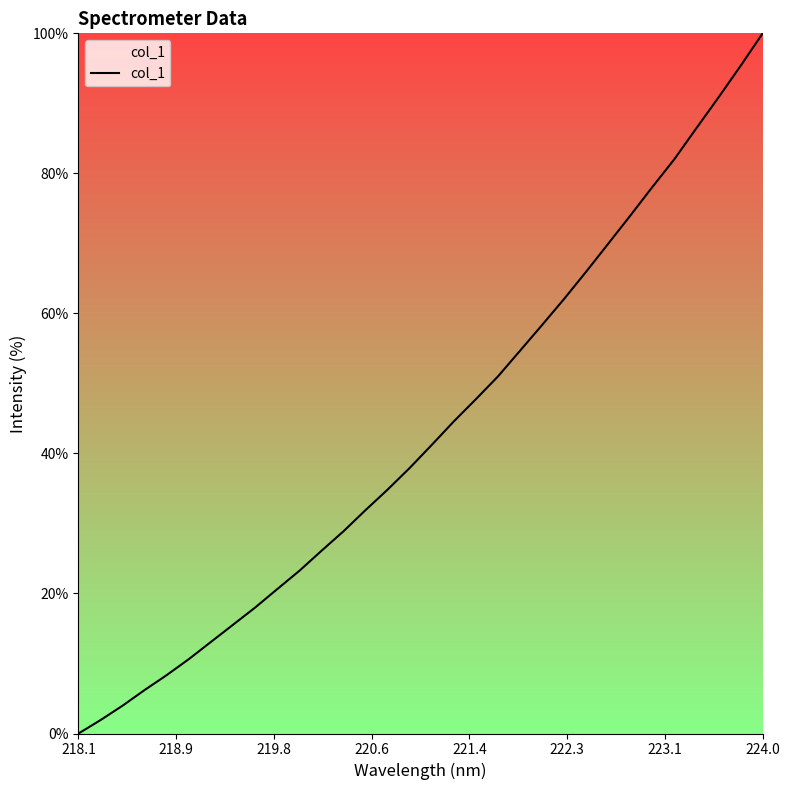

What is the maximum value shown in the chart?

100.0